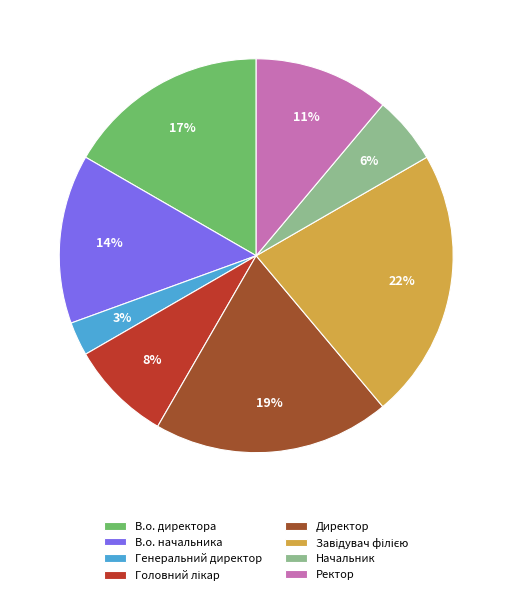

The Директор slice represents 19% of the pie. True or false?

True